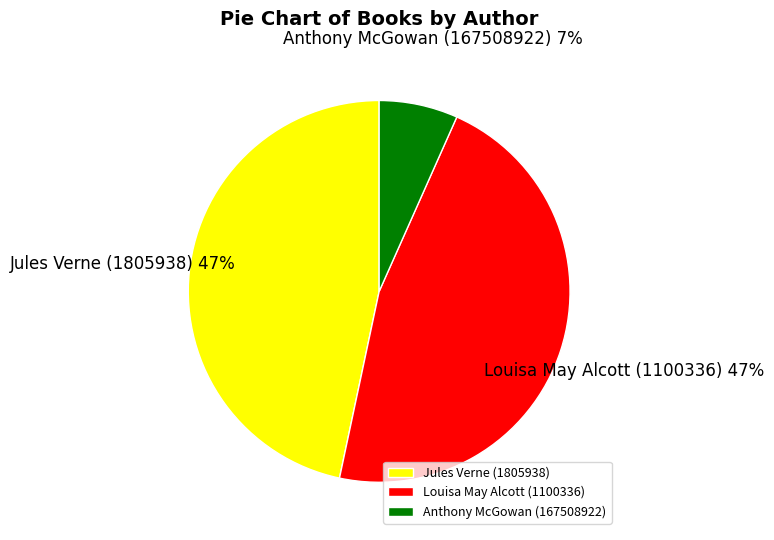

Approximately how many times larger is the value at Anthony McGowan (167508922) compared to Jules Verne (1805938)?

0.1